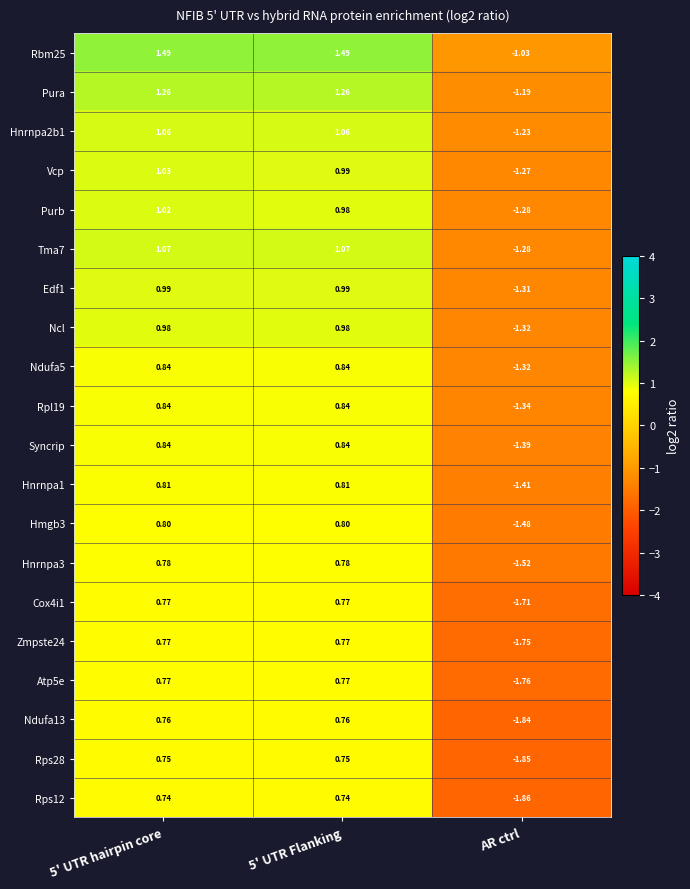

At which label does Vcp reach its minimum?

AR ctrl